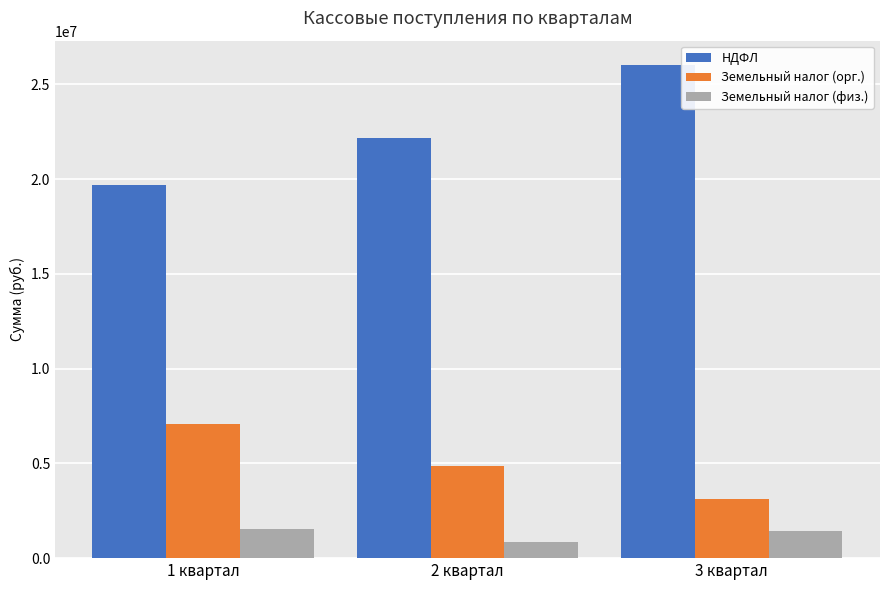

What is the label of the 1st bar from the right?

3 квартал